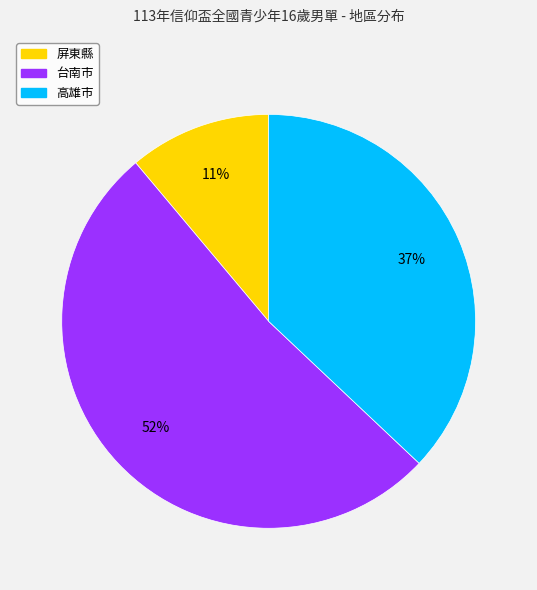

How many segments does this pie chart have?

3